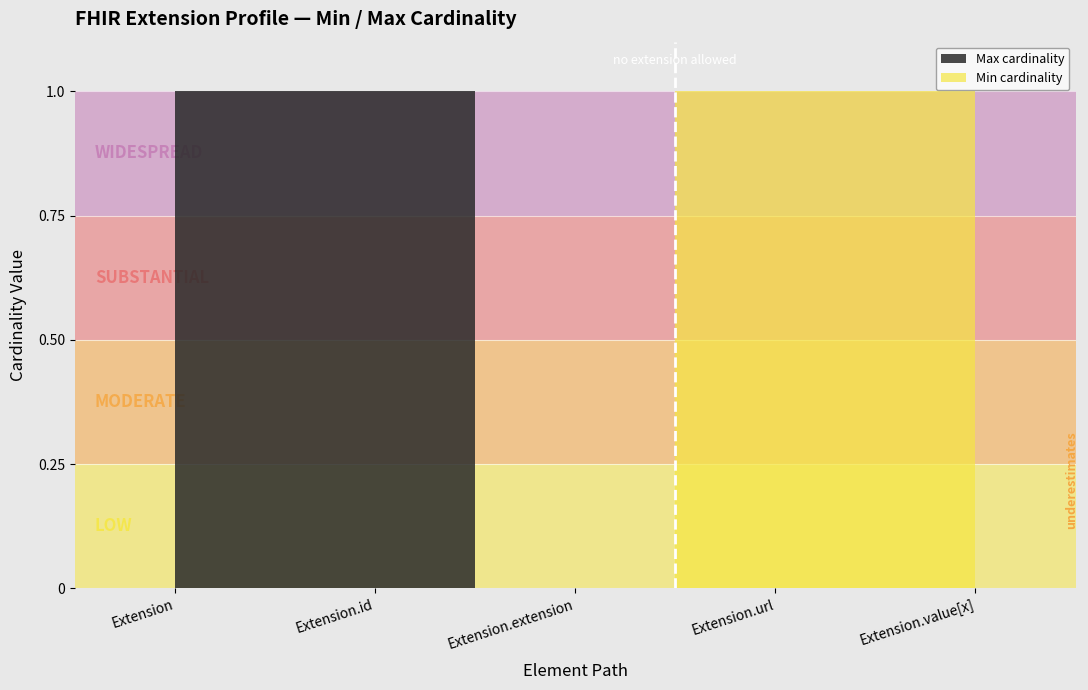

What is the difference between the second highest and minimum values?

1